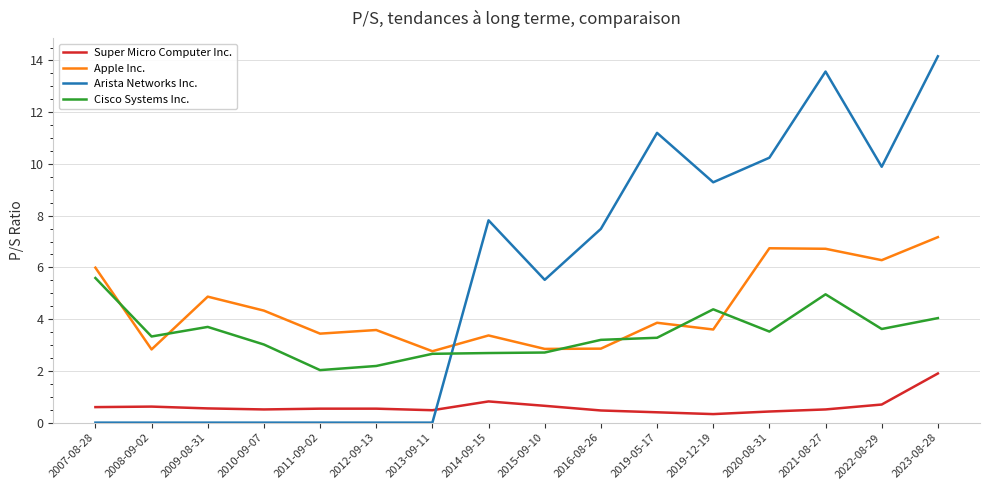

True or false: Cisco Systems Inc. has more than 2 interior local peaks.

True